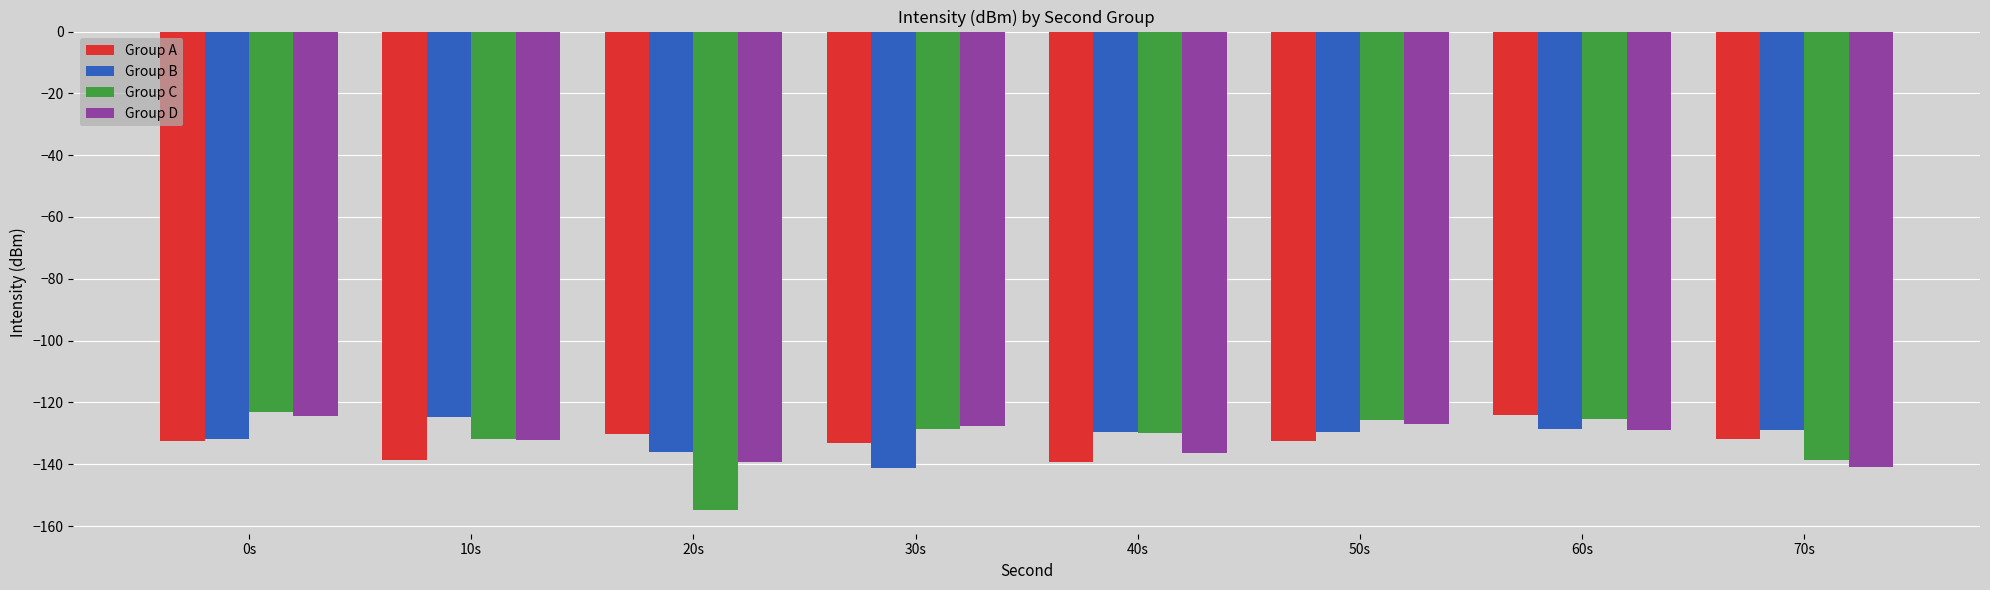

What is the smallest value displayed?

-154.8